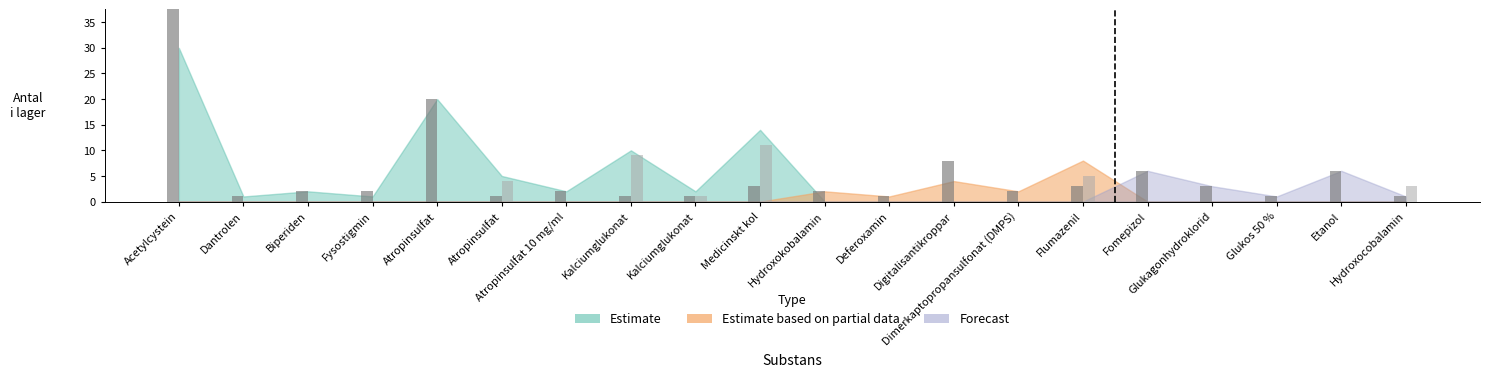

What is the difference between the maximum and second lowest values in the Antal i lager (överskott) series?

11